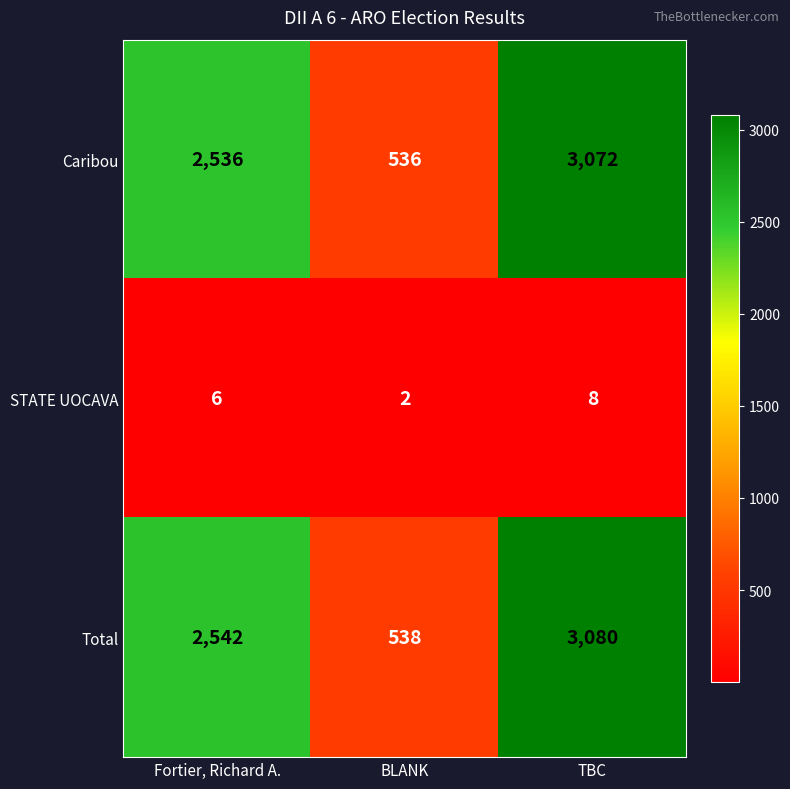

At which label does Total reach its peak?

TBC